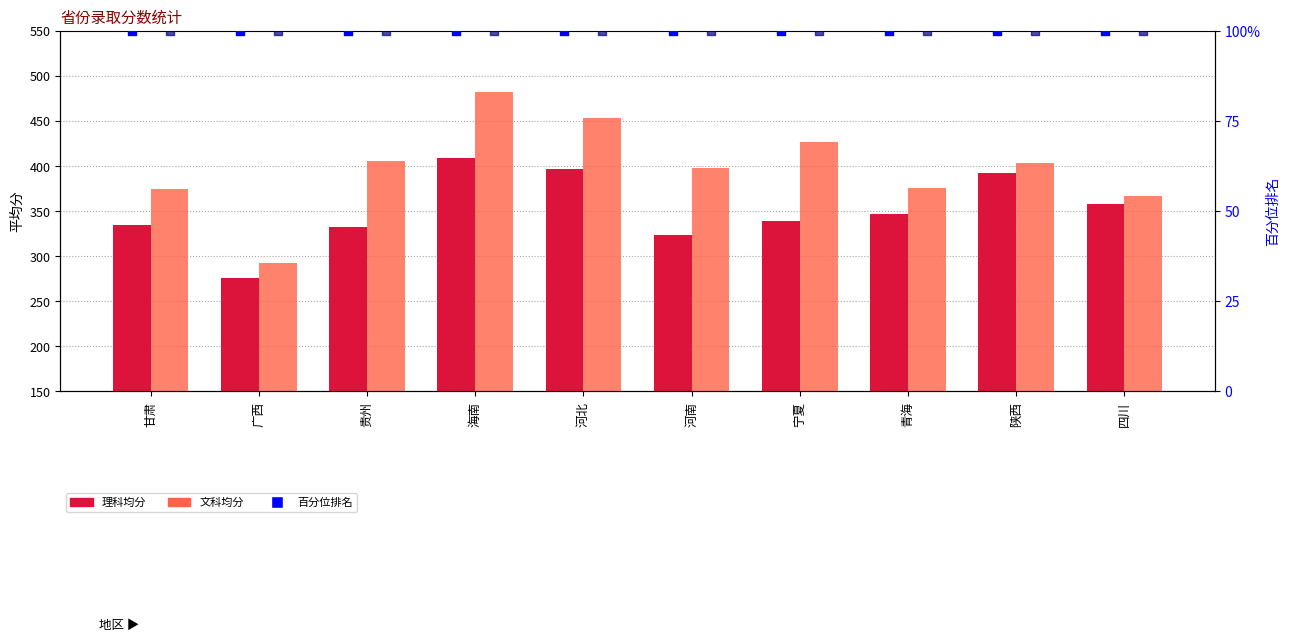

Which series has the largest total across all categories?

文科均分